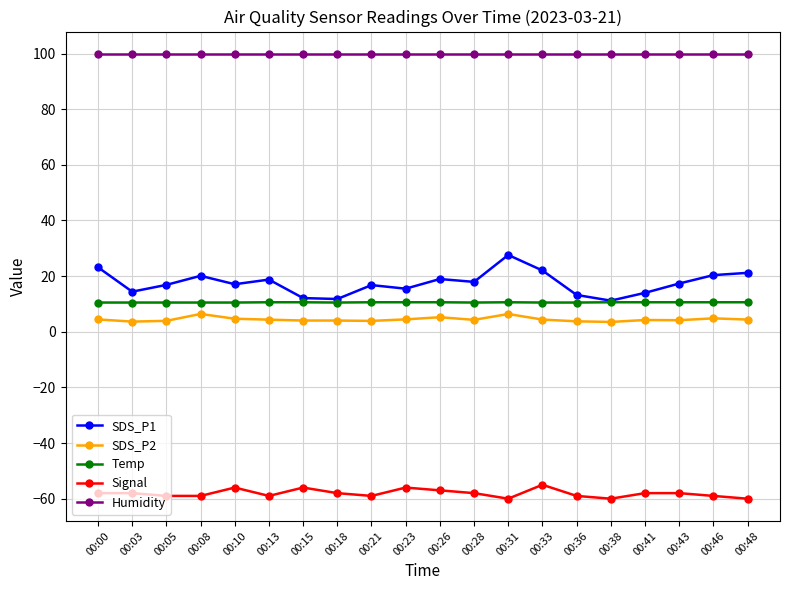

The value of Humidity at 00:15 is 99.9. True or false?

True